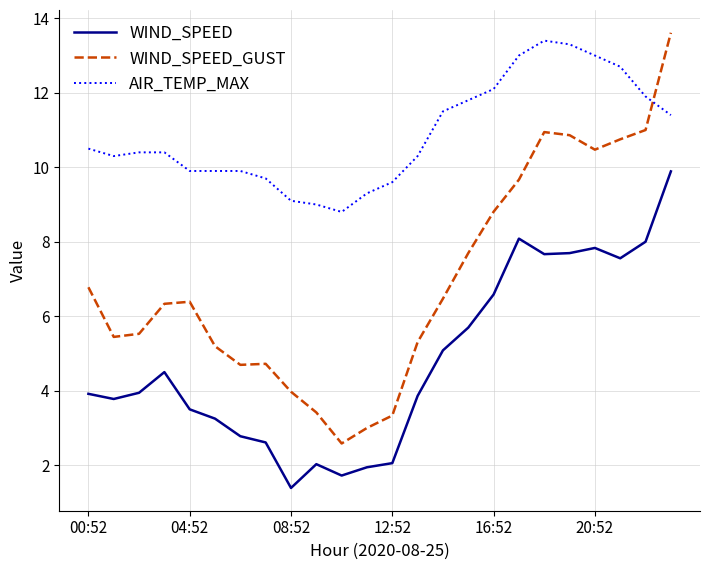

List the series in order of their peak value, highest first.

WIND_SPEED_GUST, AIR_TEMP_MAX, WIND_SPEED